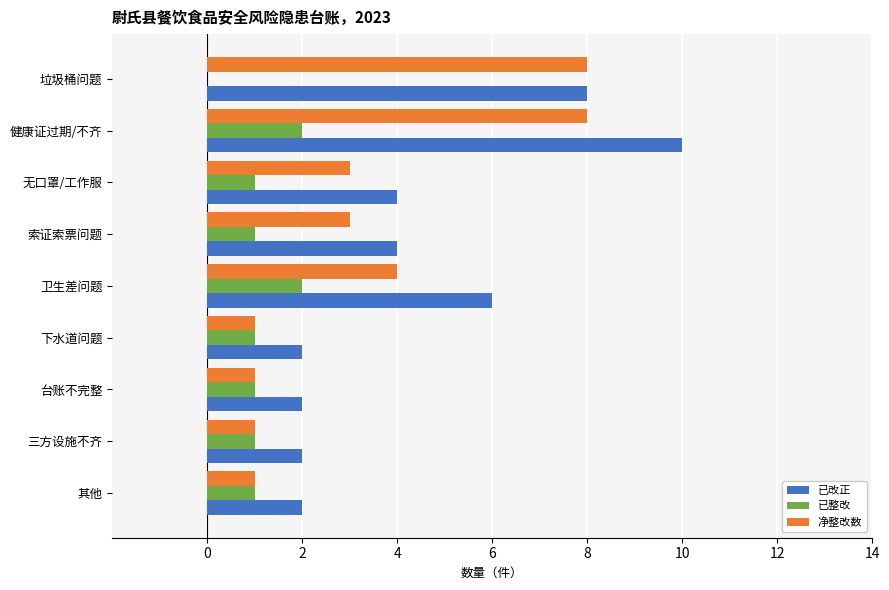

At which category does the chart reach its peak across all series?

健康证过期/不齐